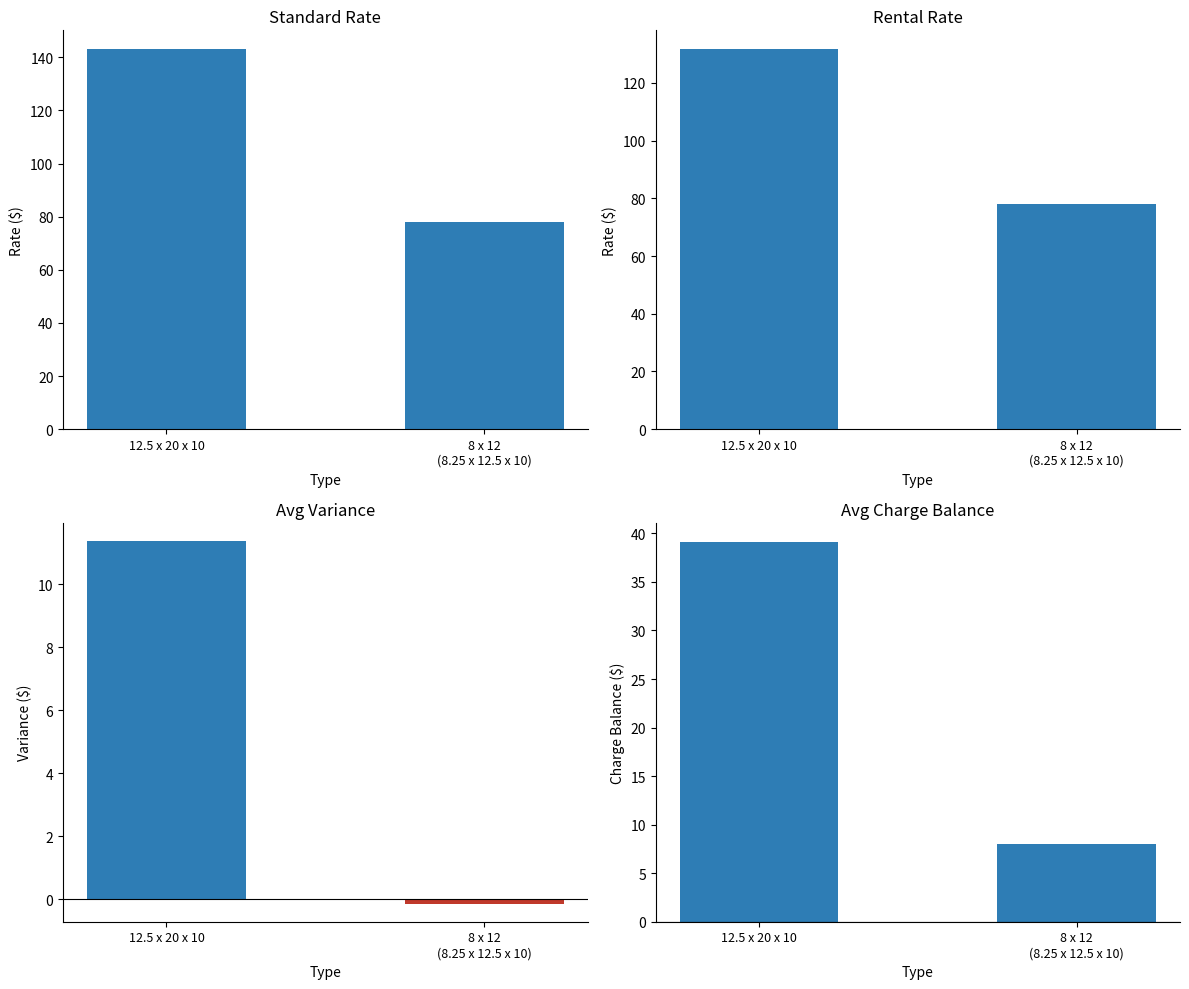

What is the label of the 1st bar from the left?

12.5 x 20 x 10